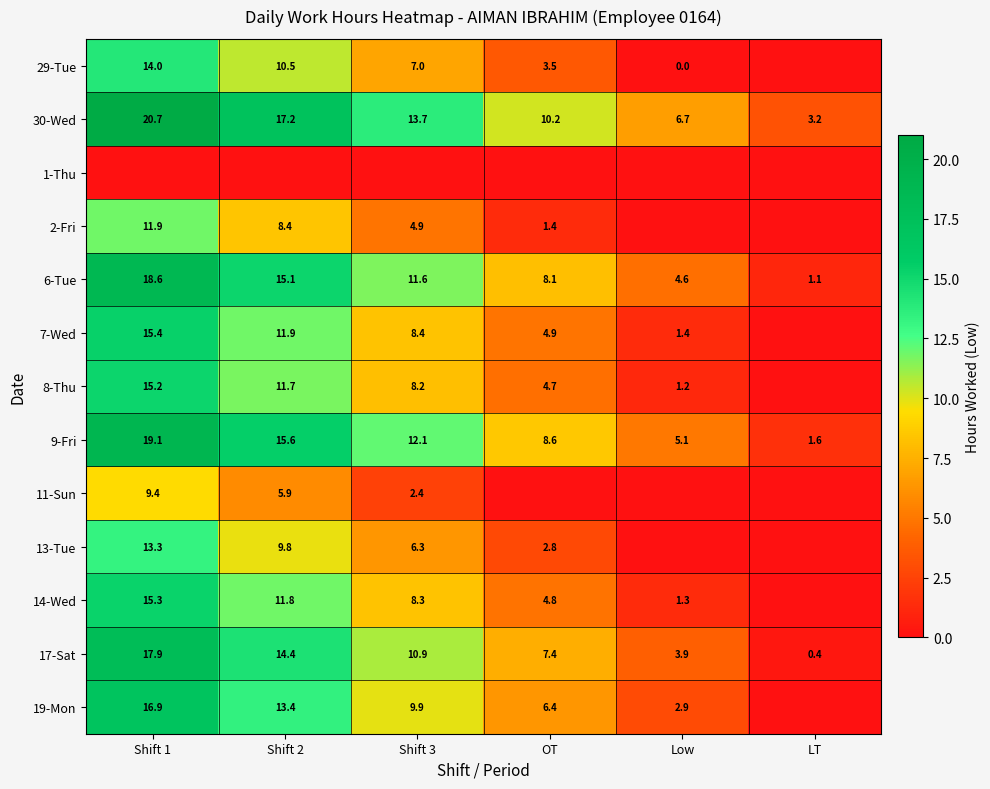

List the labels in order of 6-Tue value, smallest first.

LT, Low, OT, Shift 3, Shift 2, Shift 1